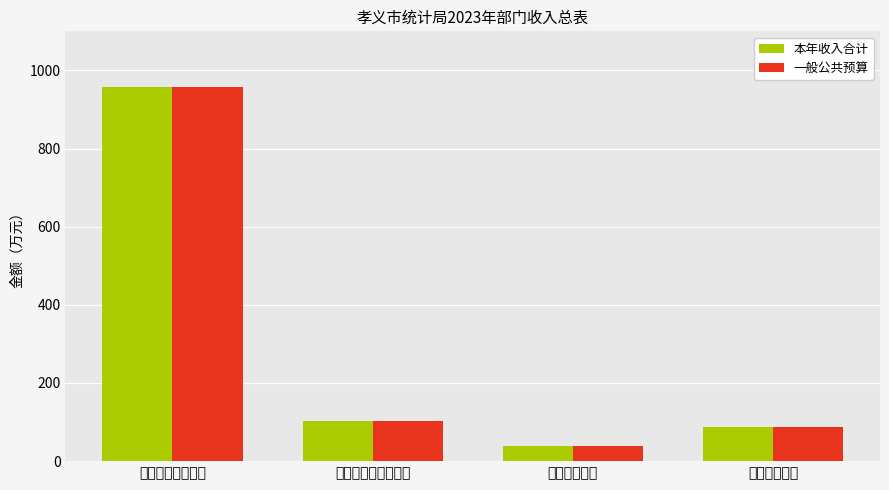

Which category has the highest value in the 本年收入合计 series?

一般公共服务支出